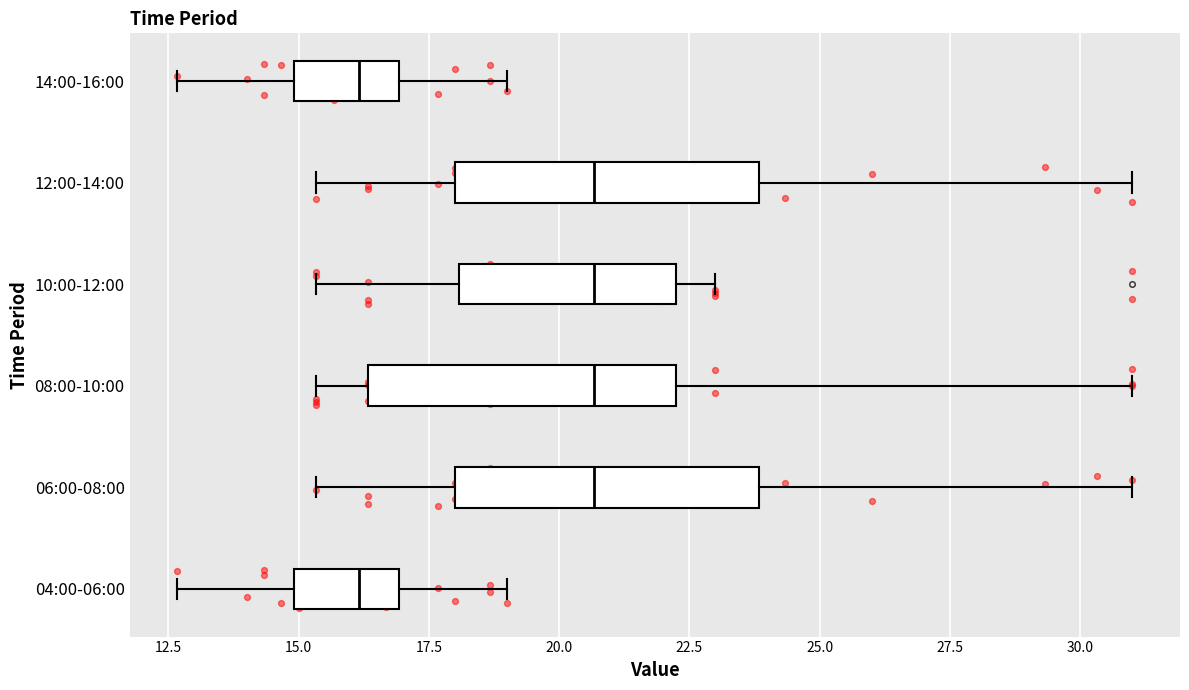

Reading bottom to top, read every box against the x-axis: the position of its median line, the range the box covers, and the ends of its whiskers. The values are not printed on the chart, so give them approximately, as read against the axis.

04:00-06:00: median 16.0, box 15.0 to 17.0, whiskers 12.5 to 19.0
06:00-08:00: median 20.5, box 18.0 to 24.0, whiskers 15.5 to 31.0
08:00-10:00: median 20.5, box 16.5 to 22.5, whiskers 15.5 to 31.0
10:00-12:00: median 20.5, box 18.0 to 22.5, whiskers 15.5 to 23.0
12:00-14:00: median 20.5, box 18.0 to 24.0, whiskers 15.5 to 31.0
14:00-16:00: median 16.0, box 15.0 to 17.0, whiskers 12.5 to 19.0